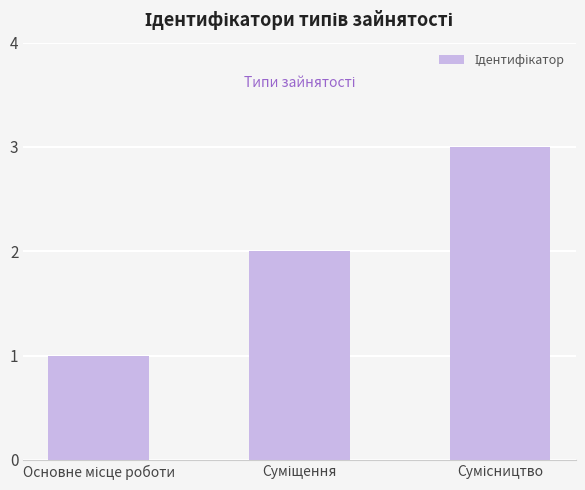

How many data points are less than 2?

1